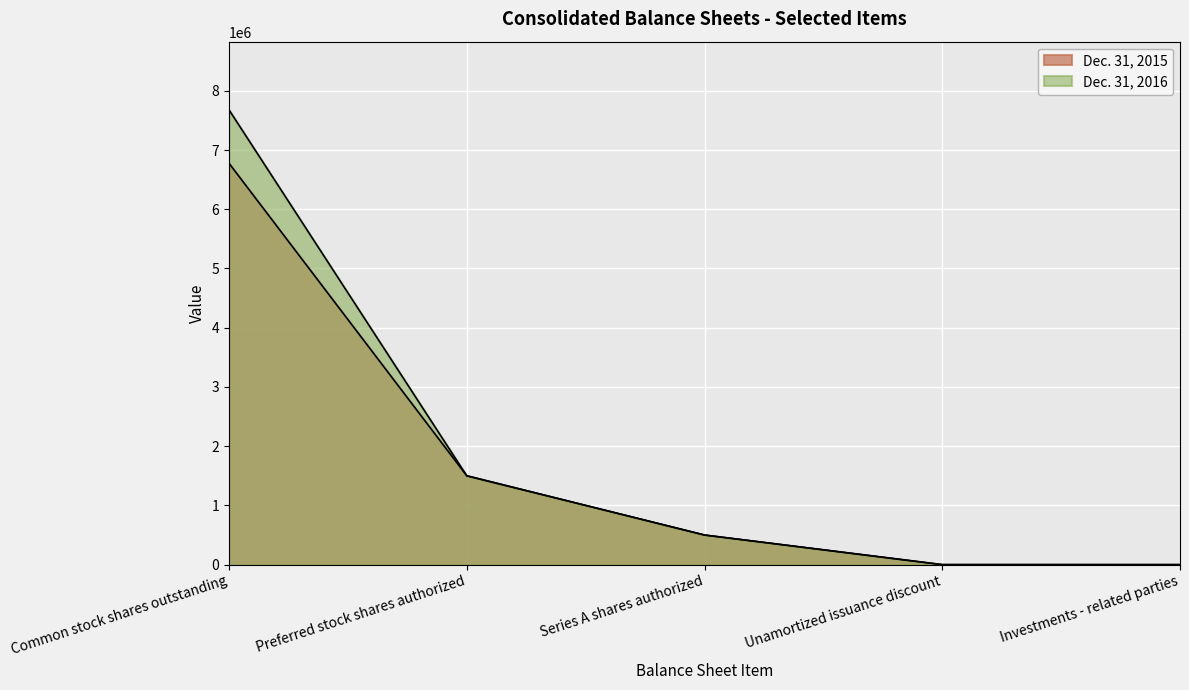

What are all the series names shown in the legend?

Dec. 31, 2016, Dec. 31, 2015